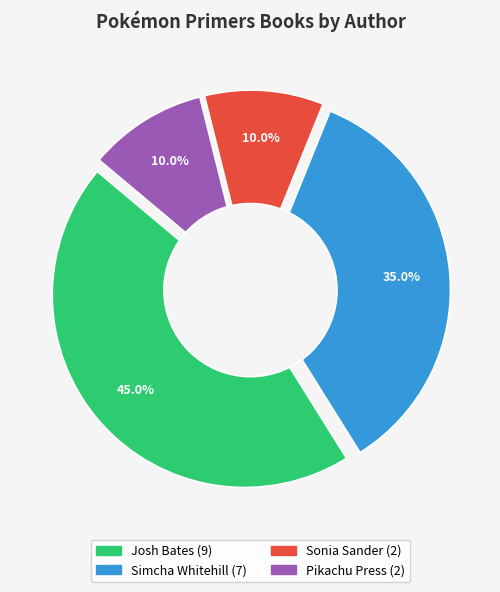

How much of the chart is everything except Pikachu Press?

90.0%